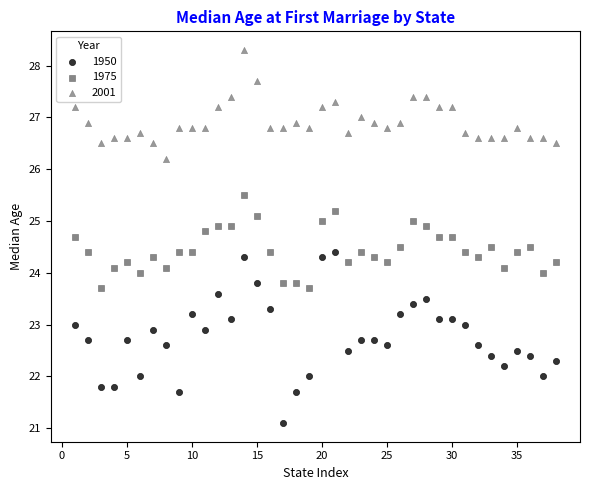

Which series reaches the maximum Y coordinate?

2001